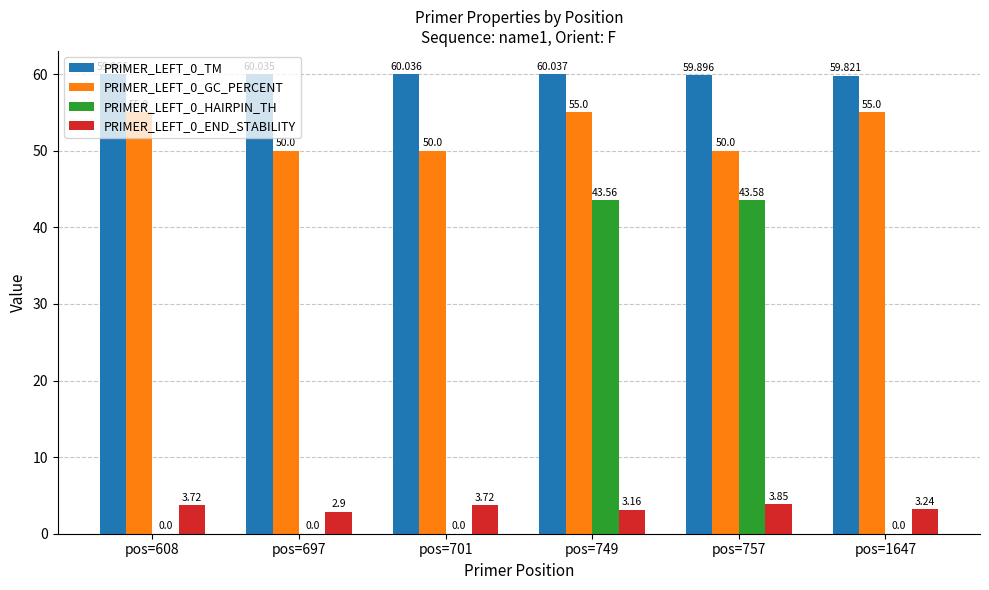

Is the value of PRIMER_LEFT_0_GC_PERCENT at pos=1647 greater than the value of PRIMER_LEFT_0_TM at pos=701?

No